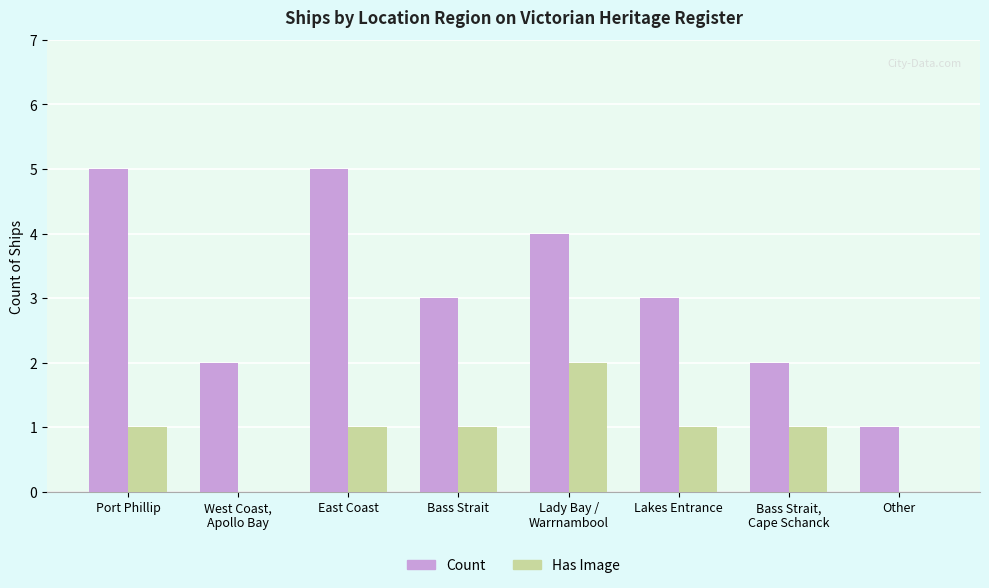

The Has Image series shows 0 at Port Phillip. True or false?

False